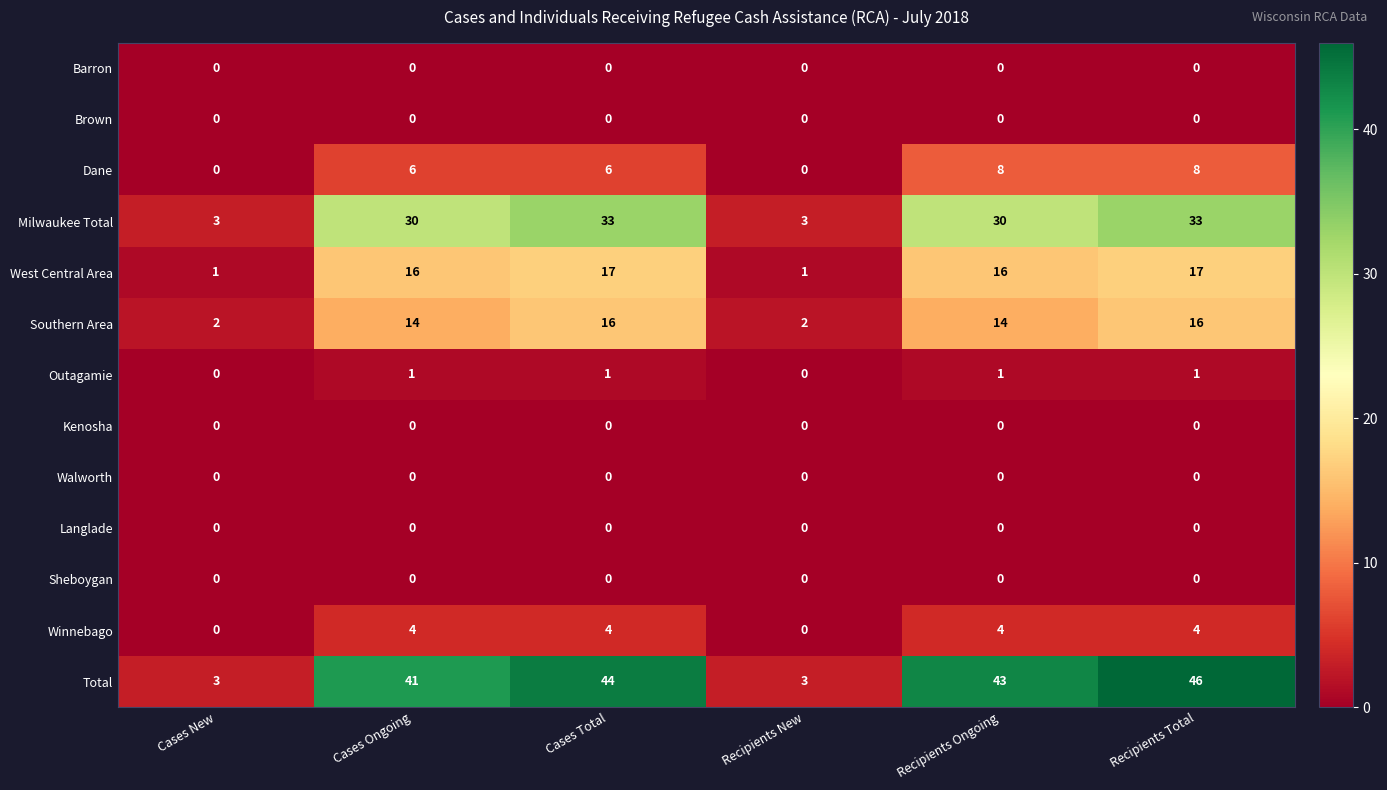

What is the maximum value shown in the chart?

46